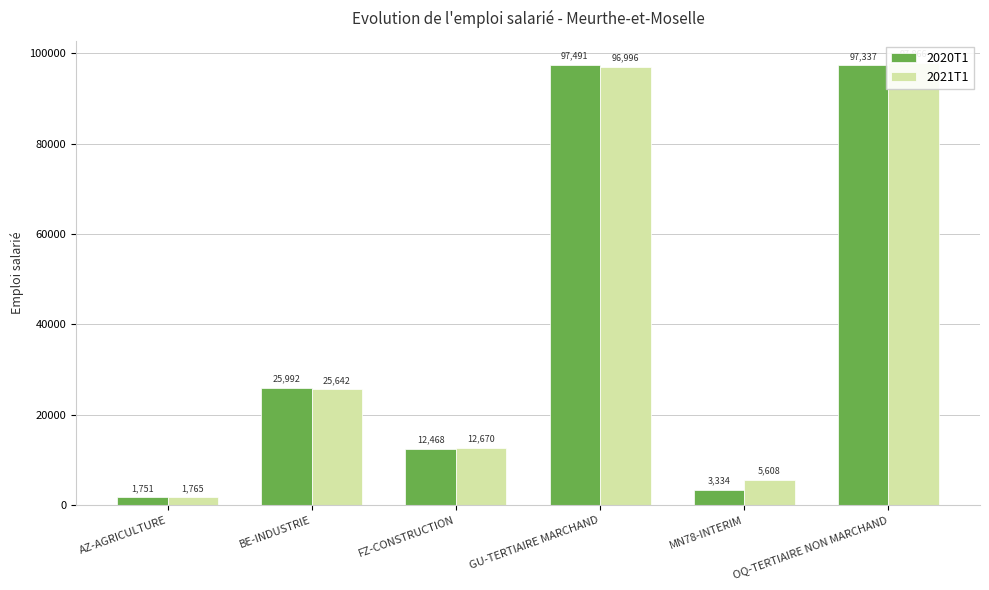

At how many categories does at least one series exceed 96540?

2